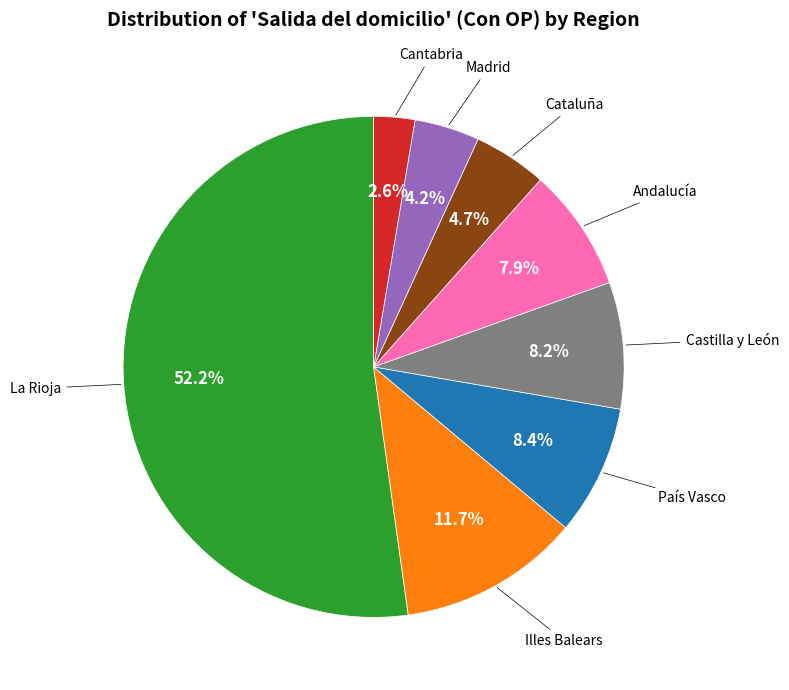

Count the number of slices in the pie.

8